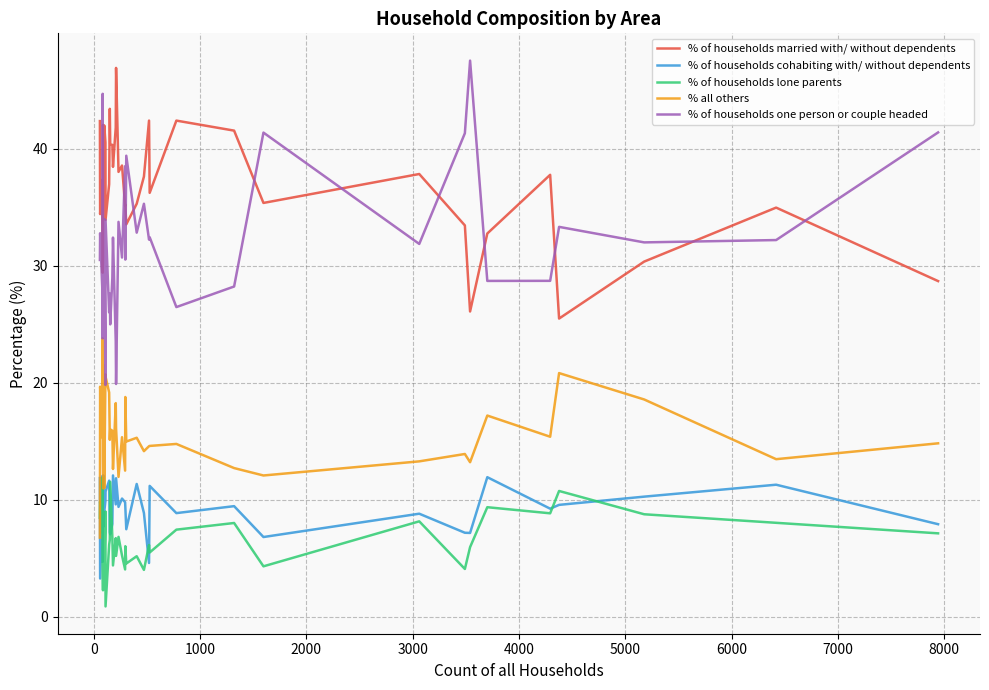

What is the highest value of the % of households cohabiting with/ without dependents series?

12.1